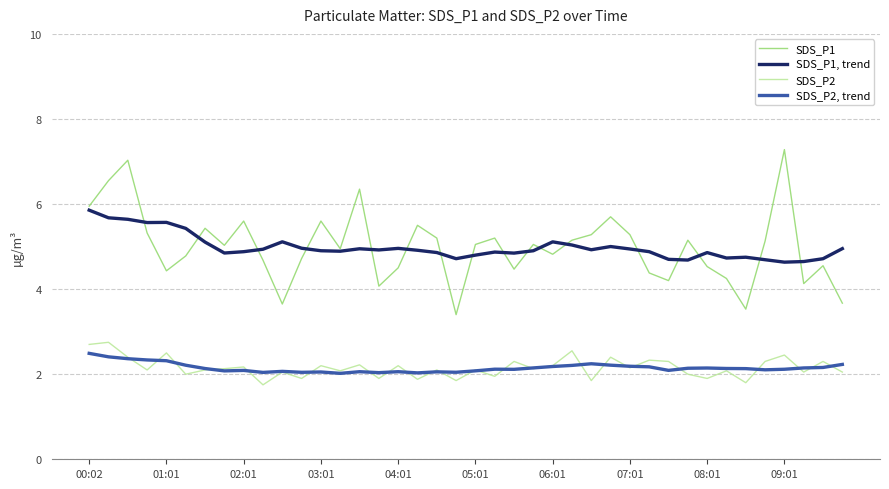

What is the lowest value of the SDS_P1, trend series?

4.6